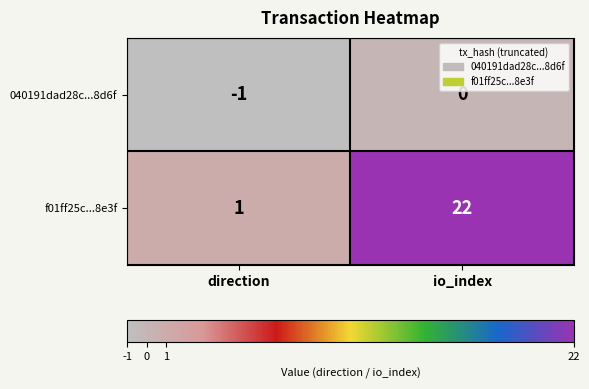

What is the greatest value displayed?

22